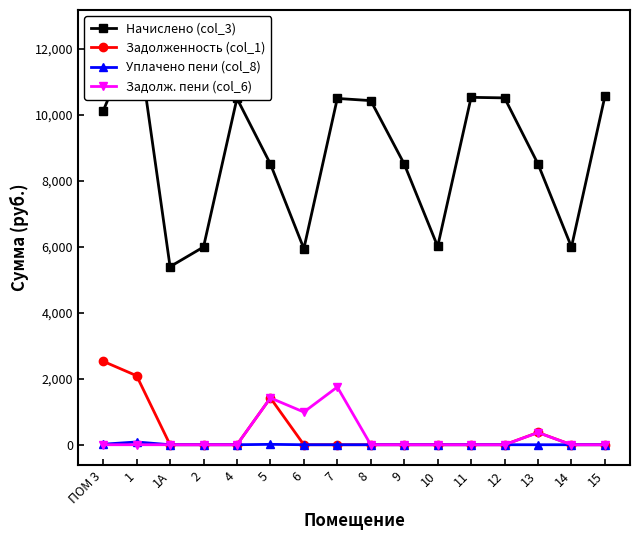

Reading right to left, list all the values displayed in this chart.

Начислено (col_3): 15=10565.3	14=5994.7	13=8511.8	12=10515.6	11=10532.2	10=6011.3	9=8511.8	8=10432.8	7=10498.9	6=5945.0	5=8511.8	4=10499.0	2=5994.7	1А=5398.6	1=12552.5	ПОМ 3=10118.2
Задолженность (col_1): 15=0.0	14=0.0	13=371.8	12=0.0	11=0.0	10=0.0	9=0.0	8=0.0	7=0.0	6=0.0	5=1418.6	4=0.0	2=0.0	1А=0.0	1=2092.1	ПОМ 3=2529.5
Уплачено пени (col_8): 15=0.0	14=0.0	13=0.0	12=0.0	11=0.0	10=0.1	9=0.1	8=0.0	7=0.0	6=0.0	5=11.7	4=0.0	2=0.0	1А=0.0	1=83.2	ПОМ 3=16.5
Задолж. пени (col_6): 15=0.0	14=0.0	13=368.2	12=0.0	11=0.0	10=0.0	9=0.0	8=0.0	7=1749.8	6=990.8	5=1418.6	4=0.0	2=0.0	1А=0.0	1=0.0	ПОМ 3=0.0